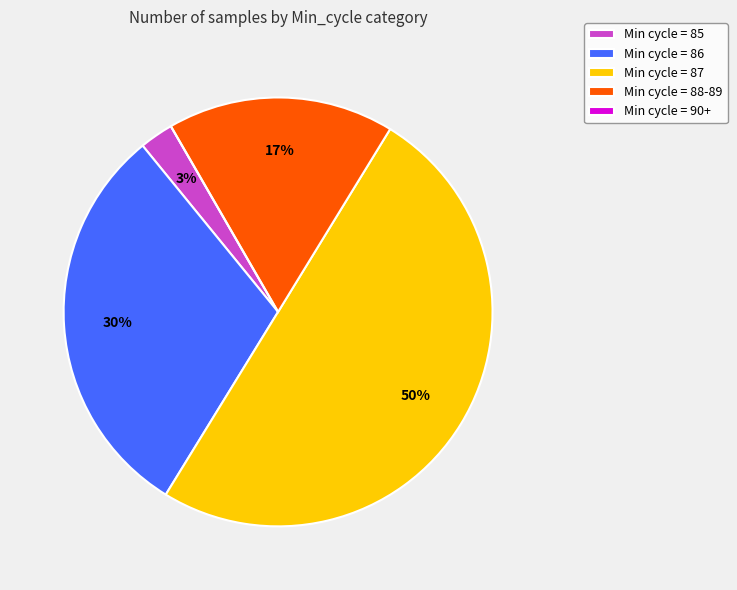

Which has a higher value, Min cycle = 86 or Min cycle = 88-89?

Min cycle = 86